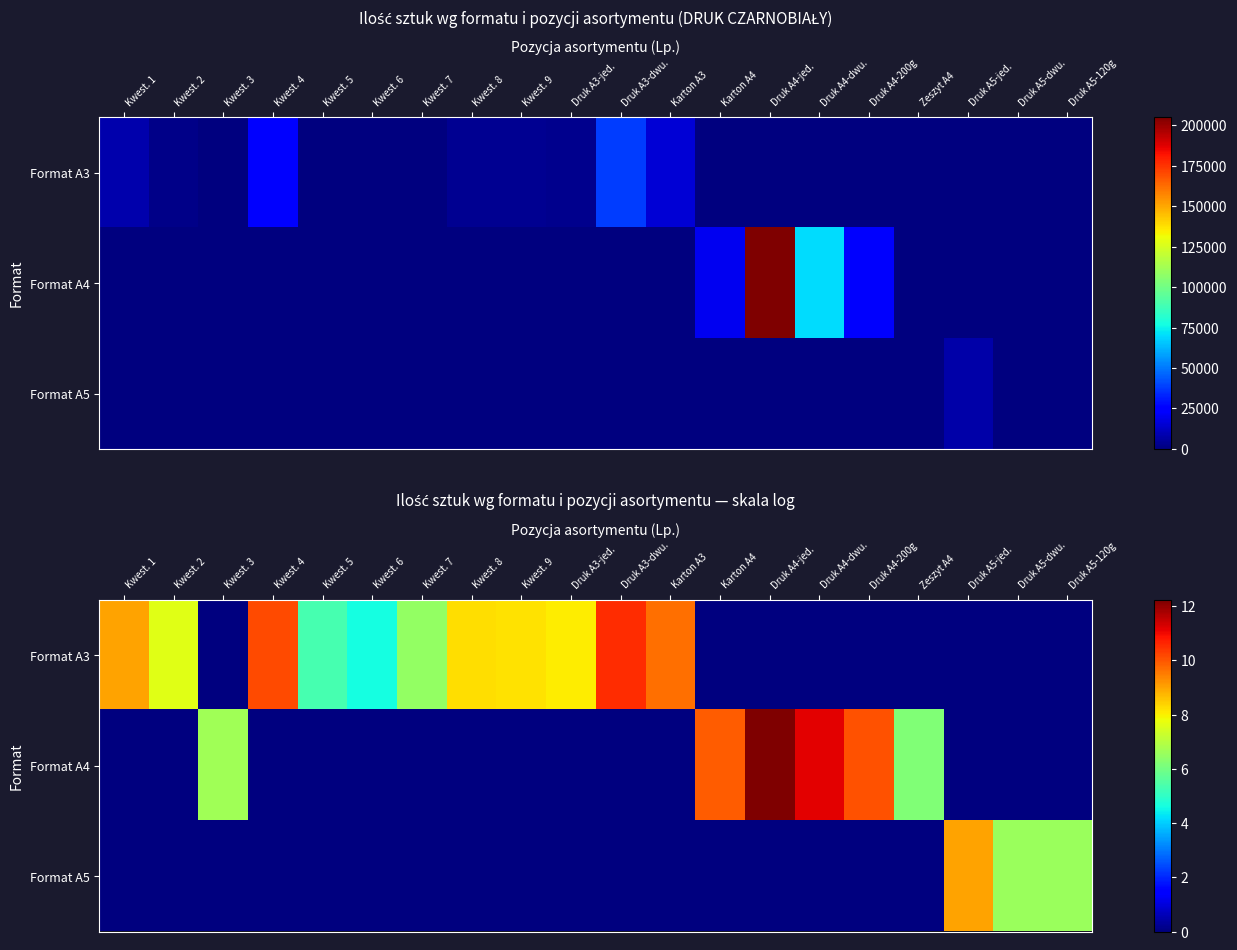

What is the sum of all Format A3 values?

87.8